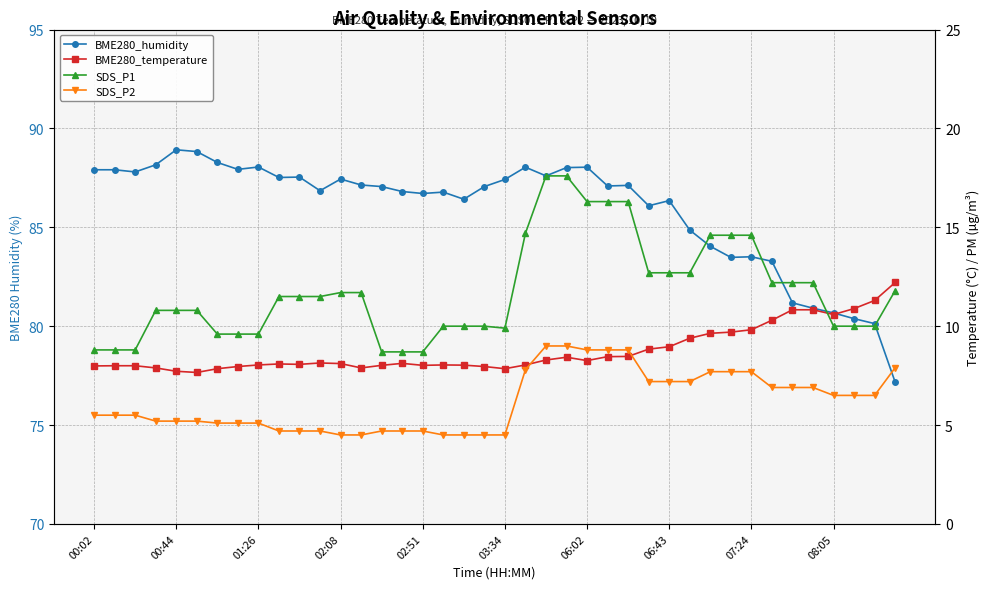

List the series in order of their peak value, highest first.

BME280_humidity, SDS_P1, BME280_temperature, SDS_P2